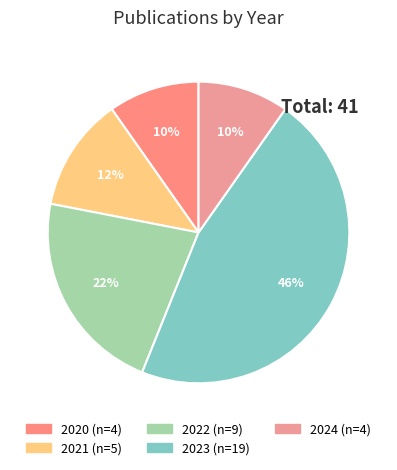

What is the ratio of the value at 2020 to the value at 2023?

0.2